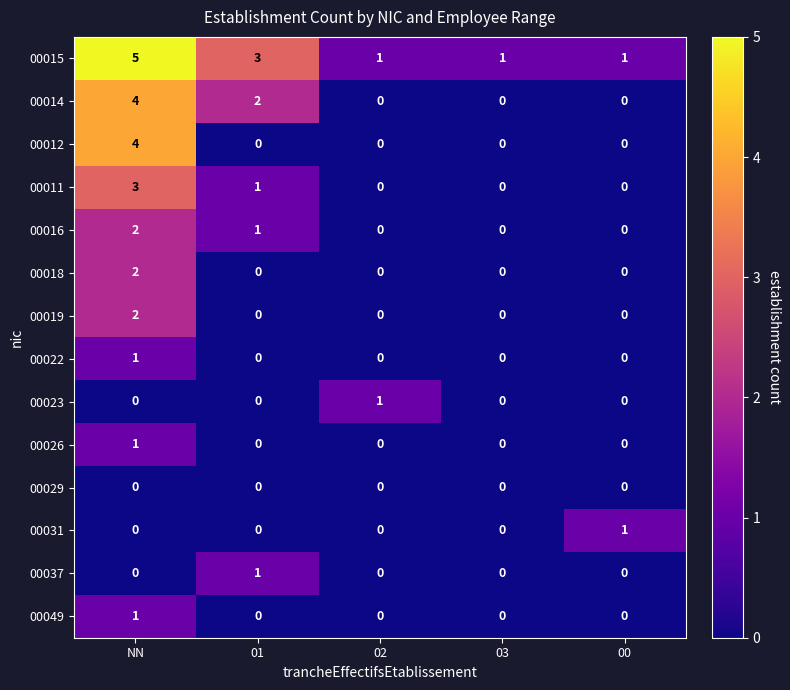

What is the difference between the highest and lowest values at NN?

5